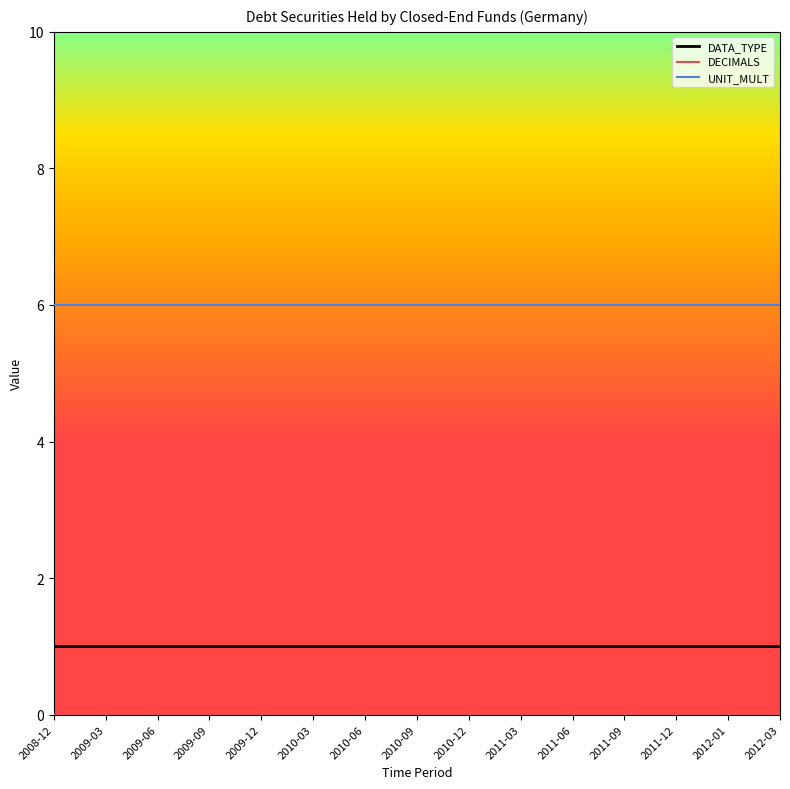

What is the difference between the highest and lowest values at 2011-06?

6